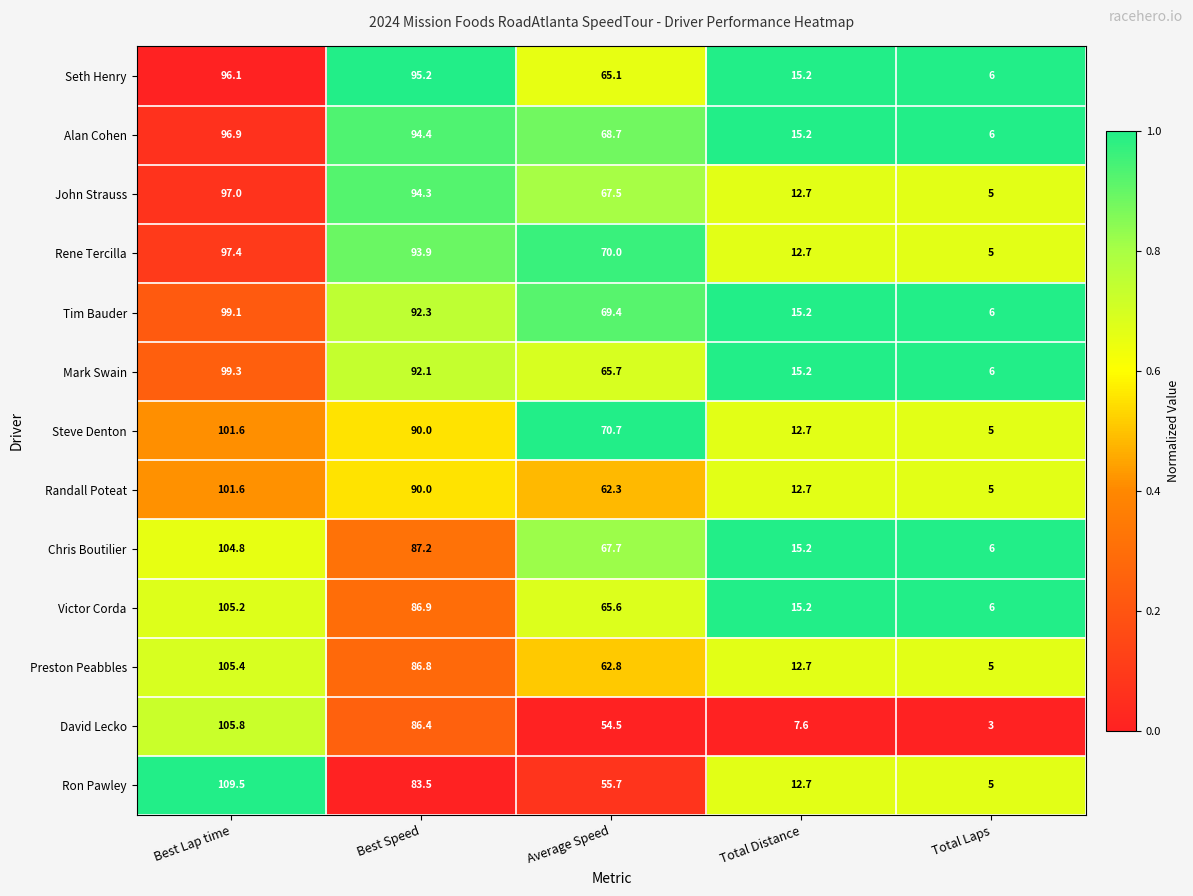

Is it true that Chris Boutilier equals 6.0 at Total Laps?

True